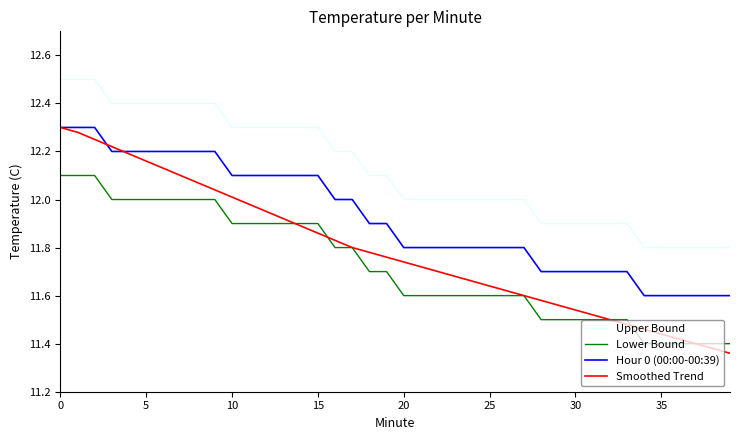

Which series has the widest spread of values?

Smoothed Trend